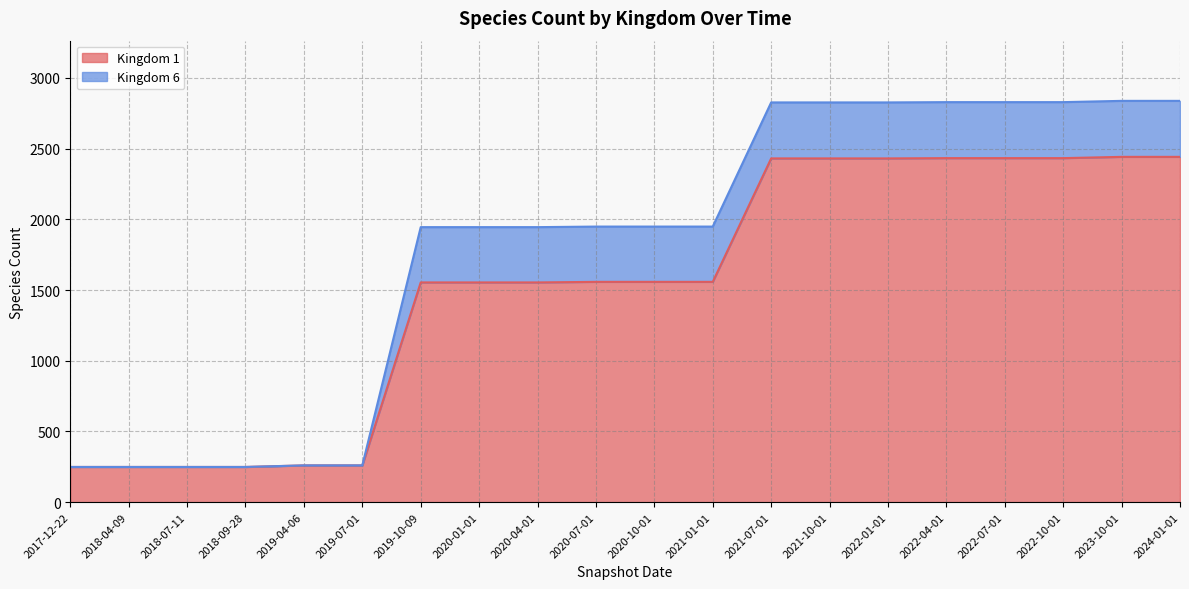

What is the sum of the values at 2024-01-01 and 2021-10-01?

4873